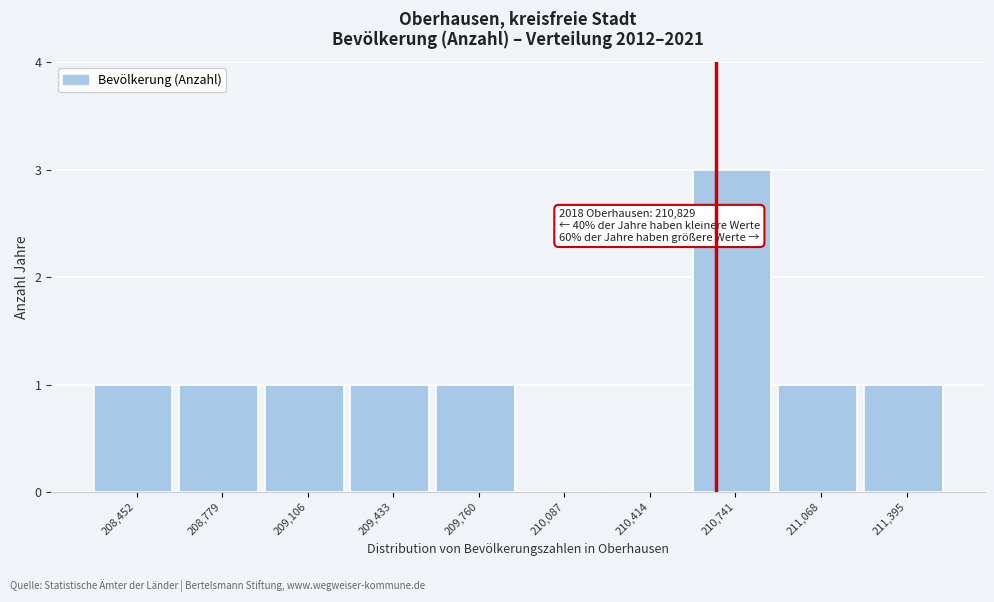

Reading right to left, what are all the values shown in this chart?

211,395=1	211,068=1	210,741=3	210,414=0	210,087=0	209,760=1	209,433=1	209,106=1	208,779=1	208,452=1